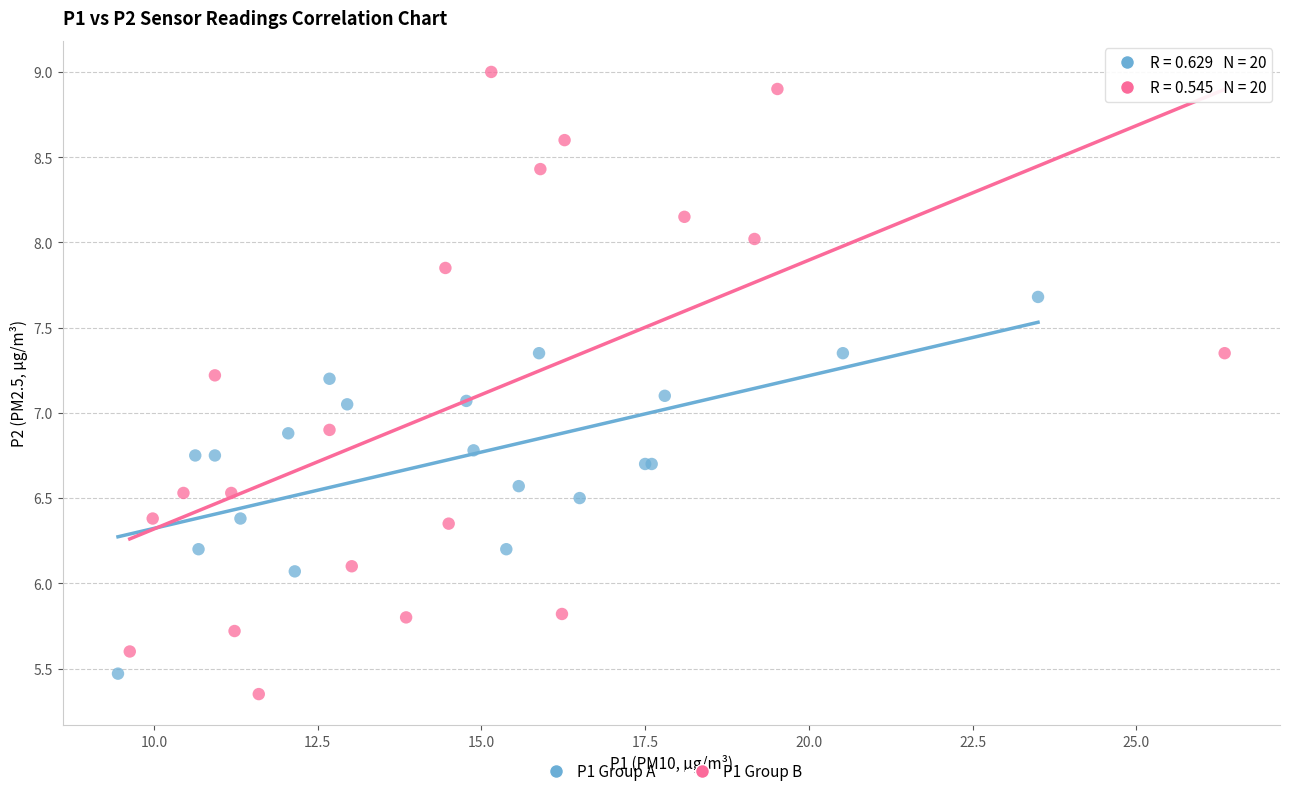

Which series has the widest spread of Y values?

P1 Group B